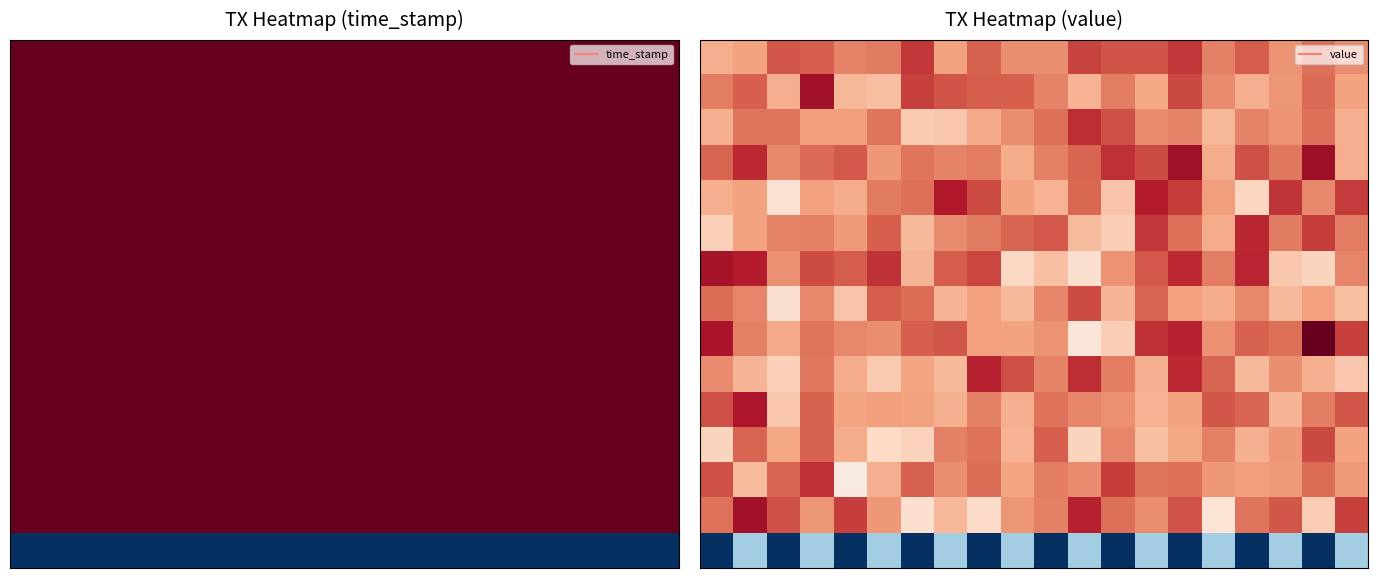

Count the number of categories in the chart.

20